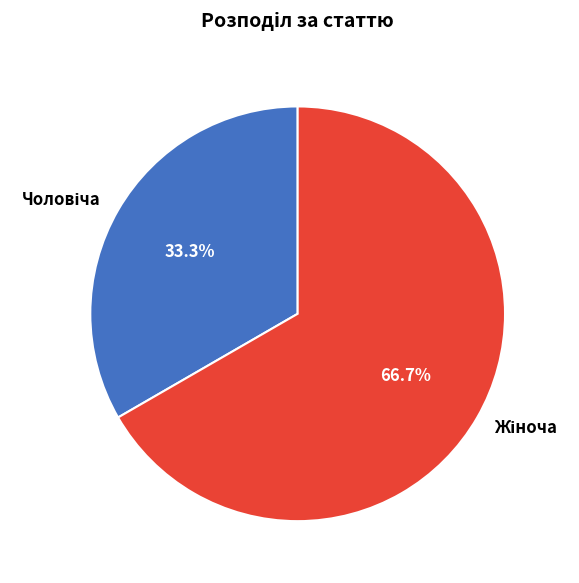

Is there any slice that represents more than half of the pie?

Yes